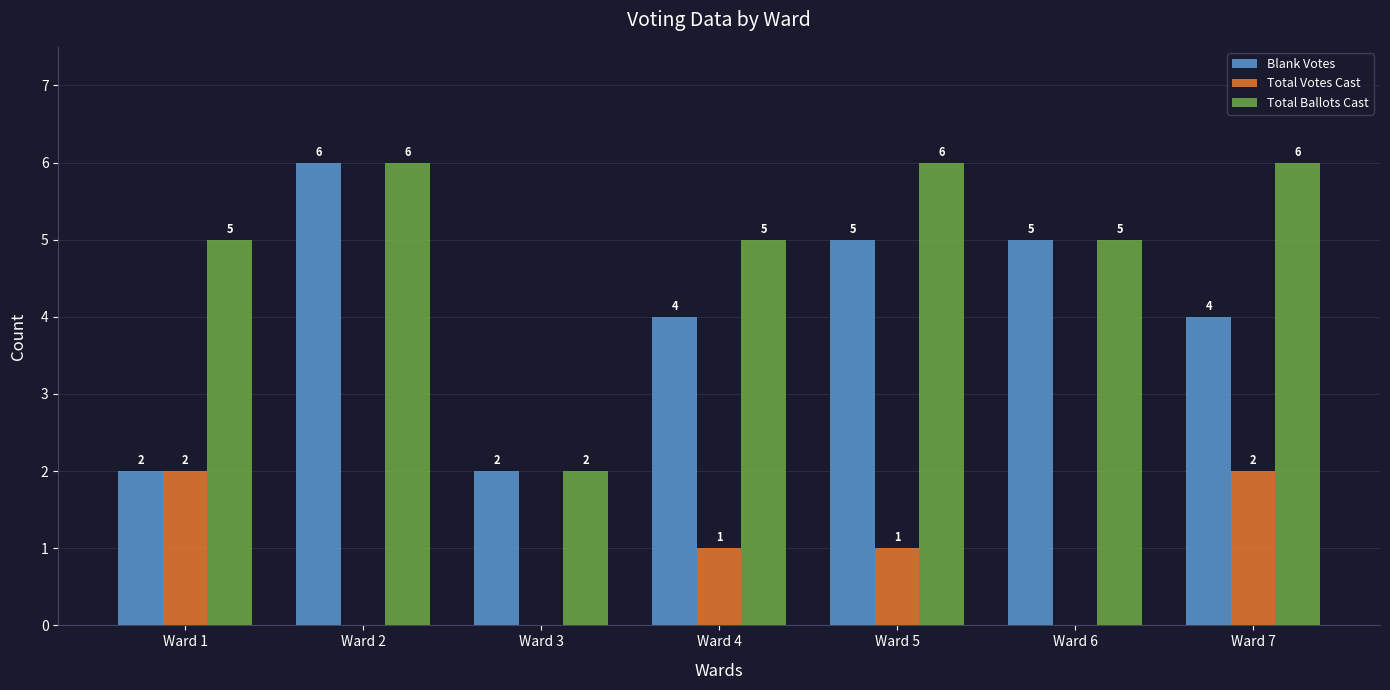

How many Blank Votes values are between 2 and 5?

6